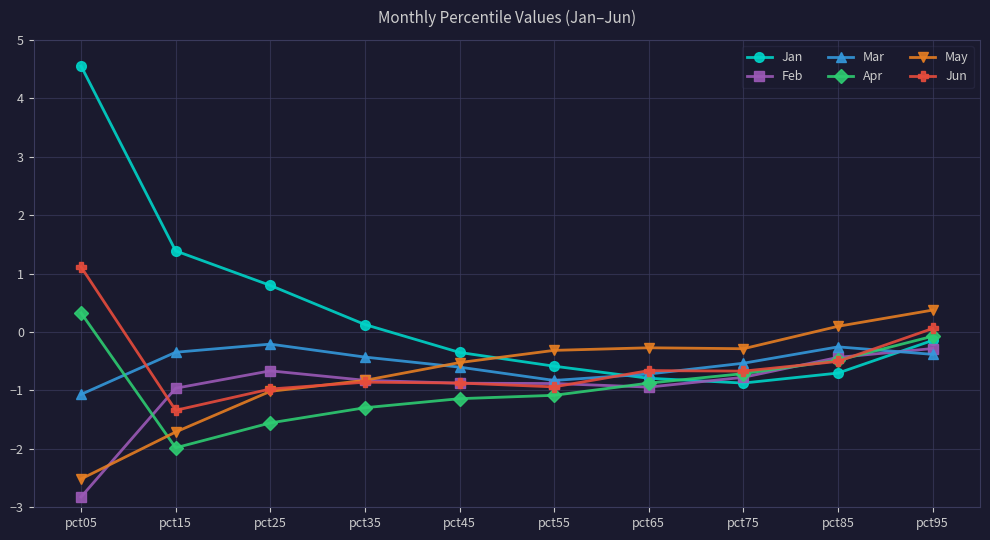

The Jan series shows -1.1 at pct85. True or false?

False